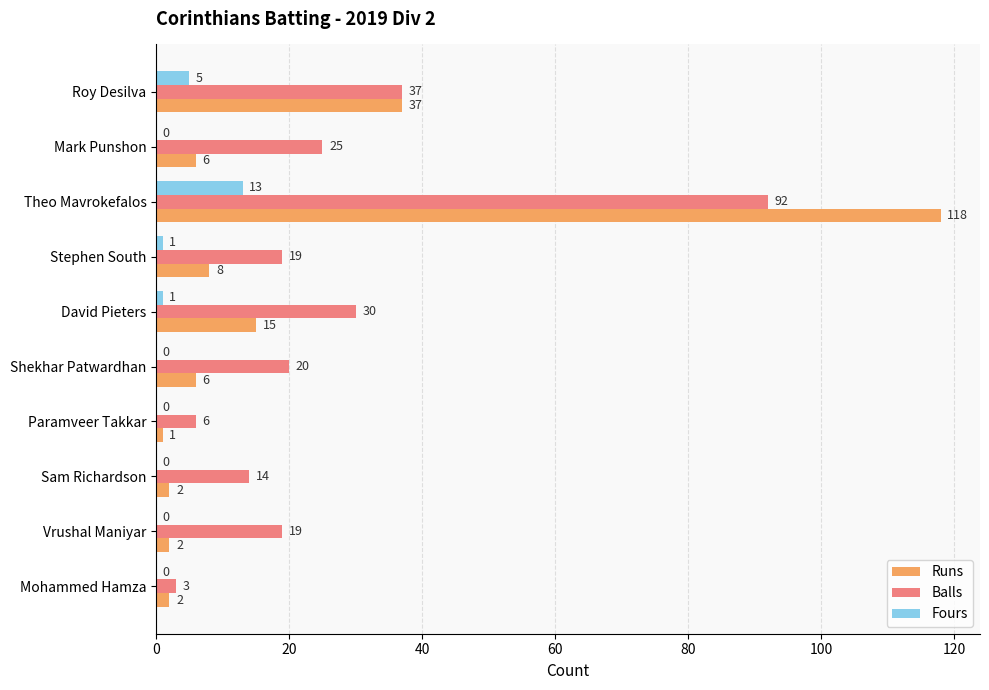

Between Roy Desilva and Mohammed Hamza, which series saw the biggest shift?

Runs